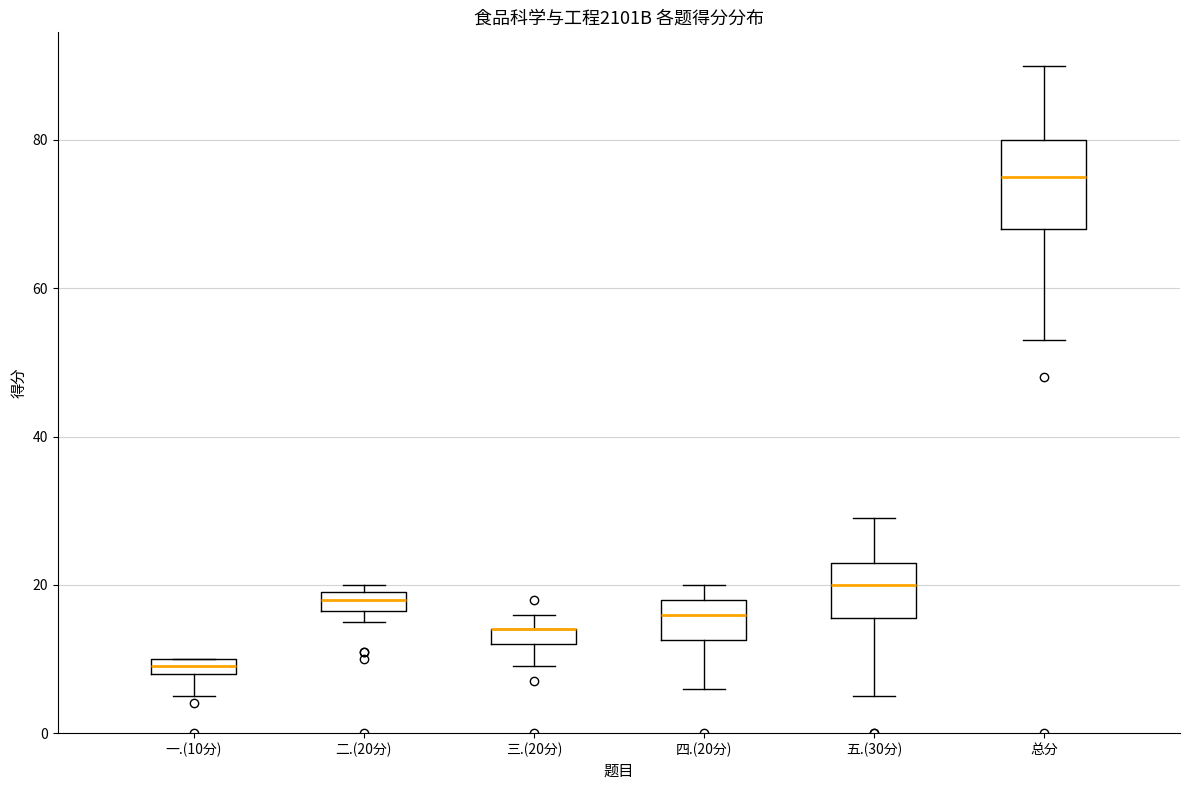

Where does the median line of the box for 二.(20分) sit on the y-axis? The values are not printed on the chart, so give them approximately, as read against the axis.

18